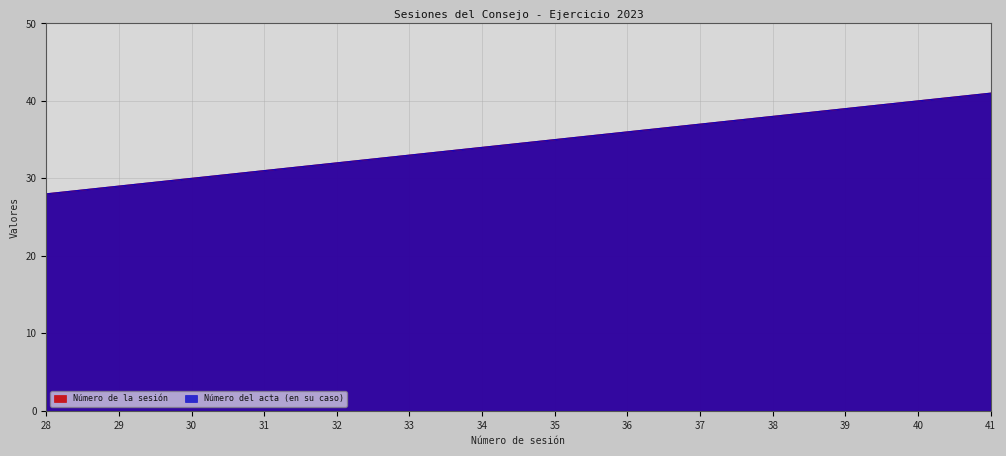

The value of Número de la sesión at 36 is 36. True or false?

True